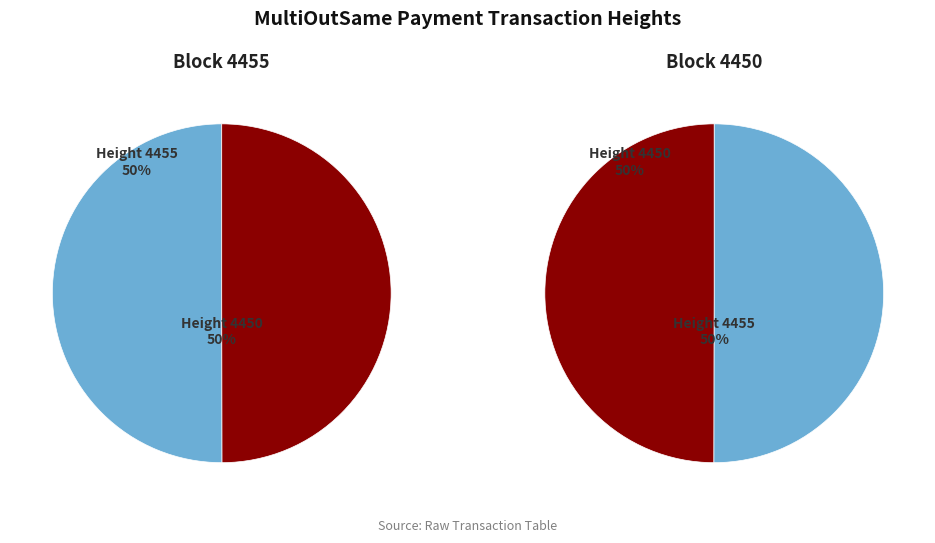

Is it true that 4450 is 36% of the pie?

False